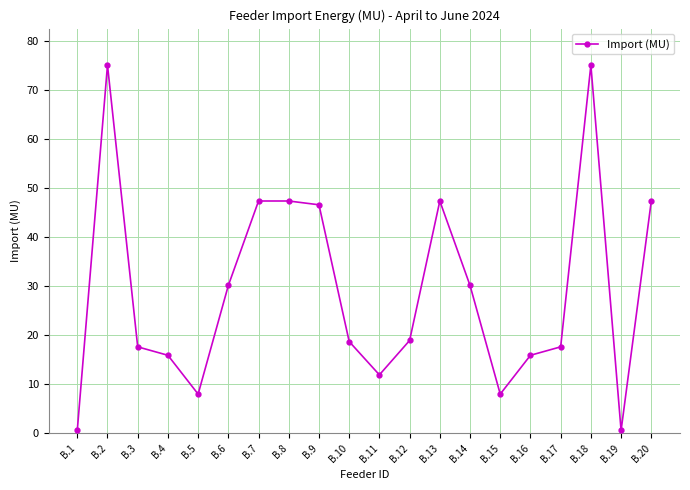

What is the value of the 18th point from the left?

75.0